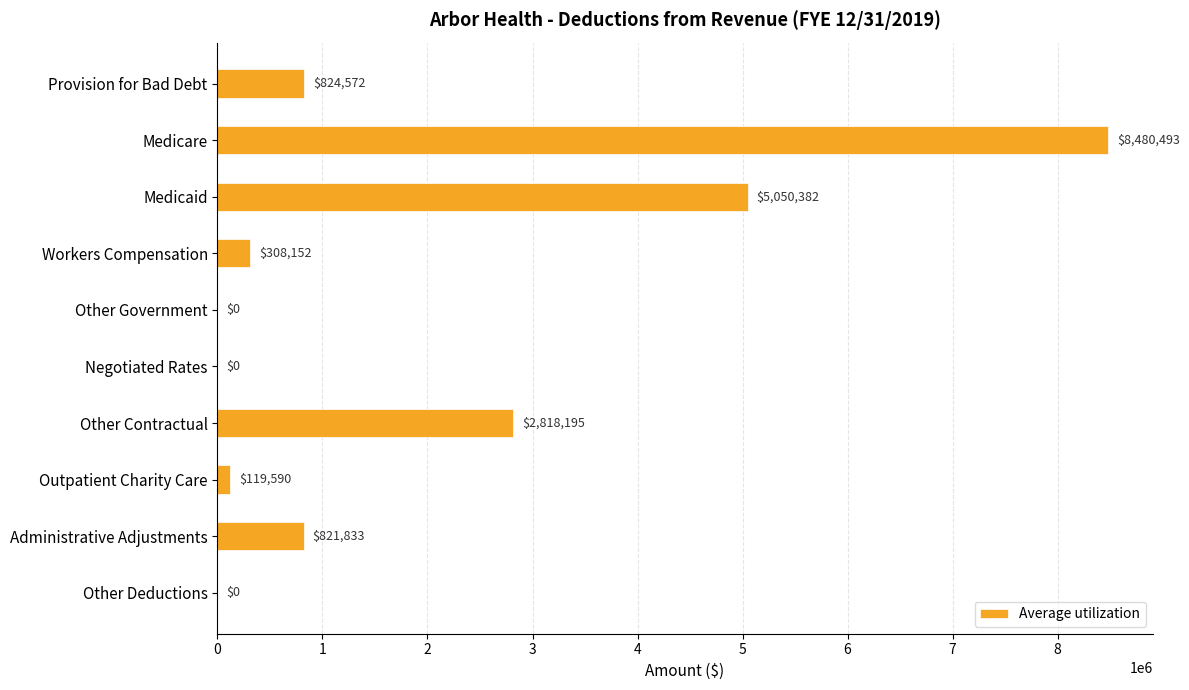

What is the average value?

1842322